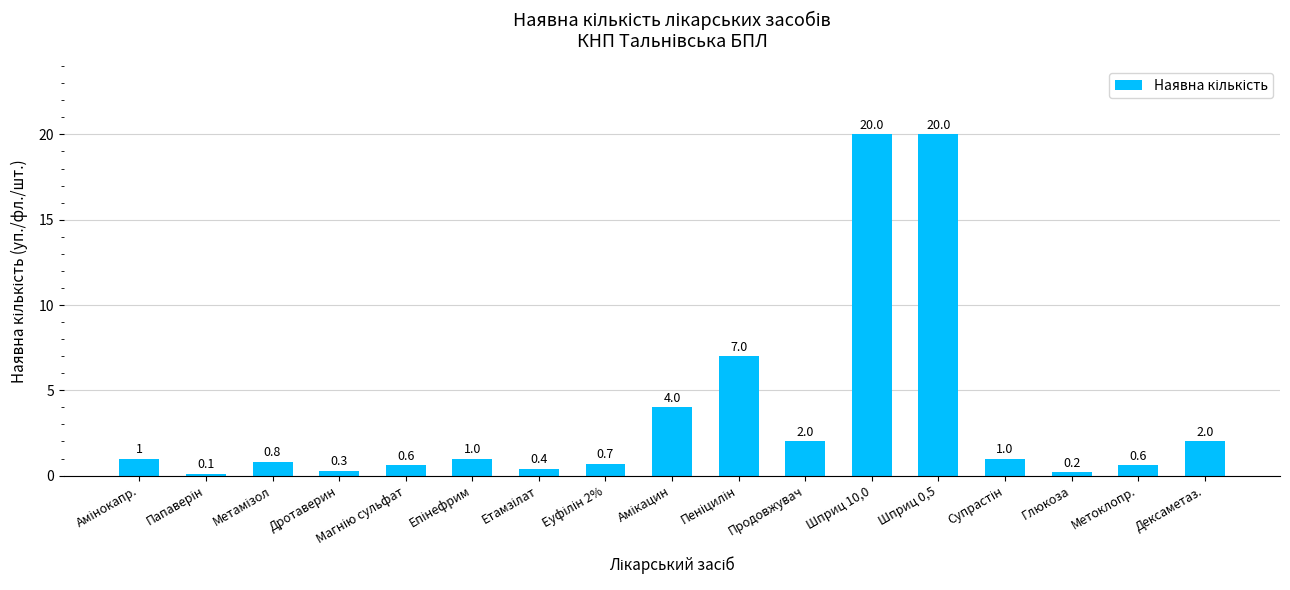

What is the sum of all values?

61.7